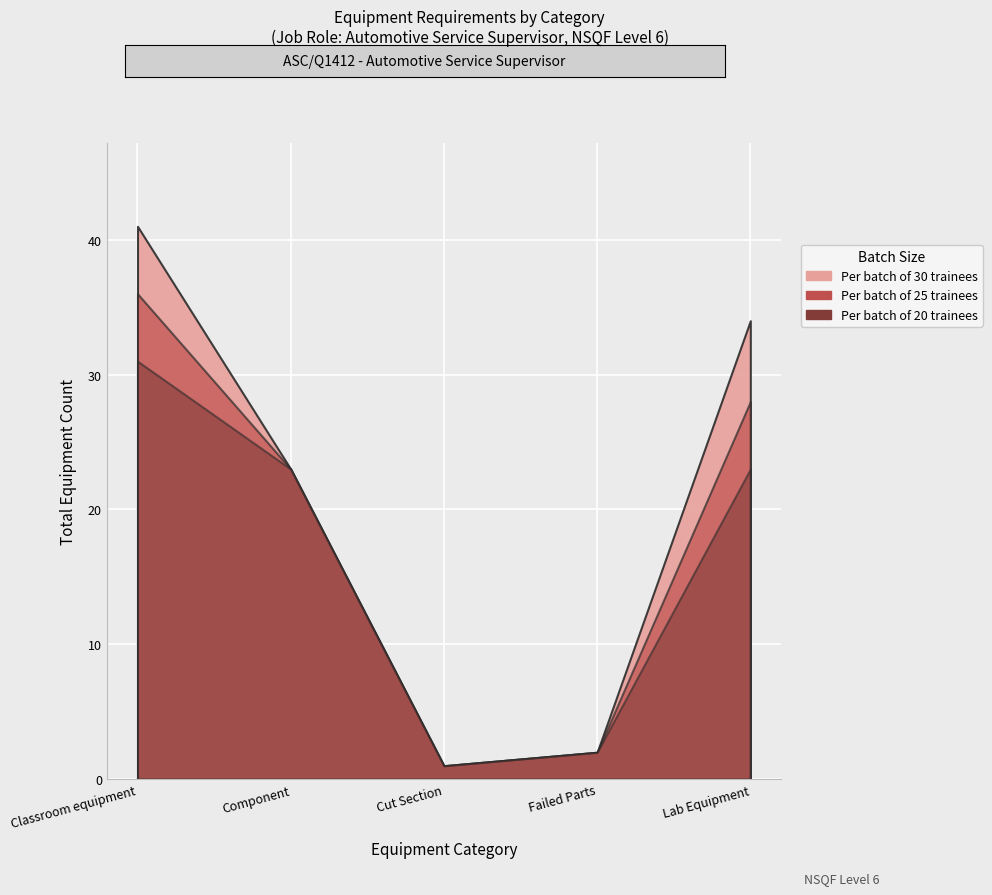

True or false: Per batch of 20 trainees has more than 2 interior local peaks.

False